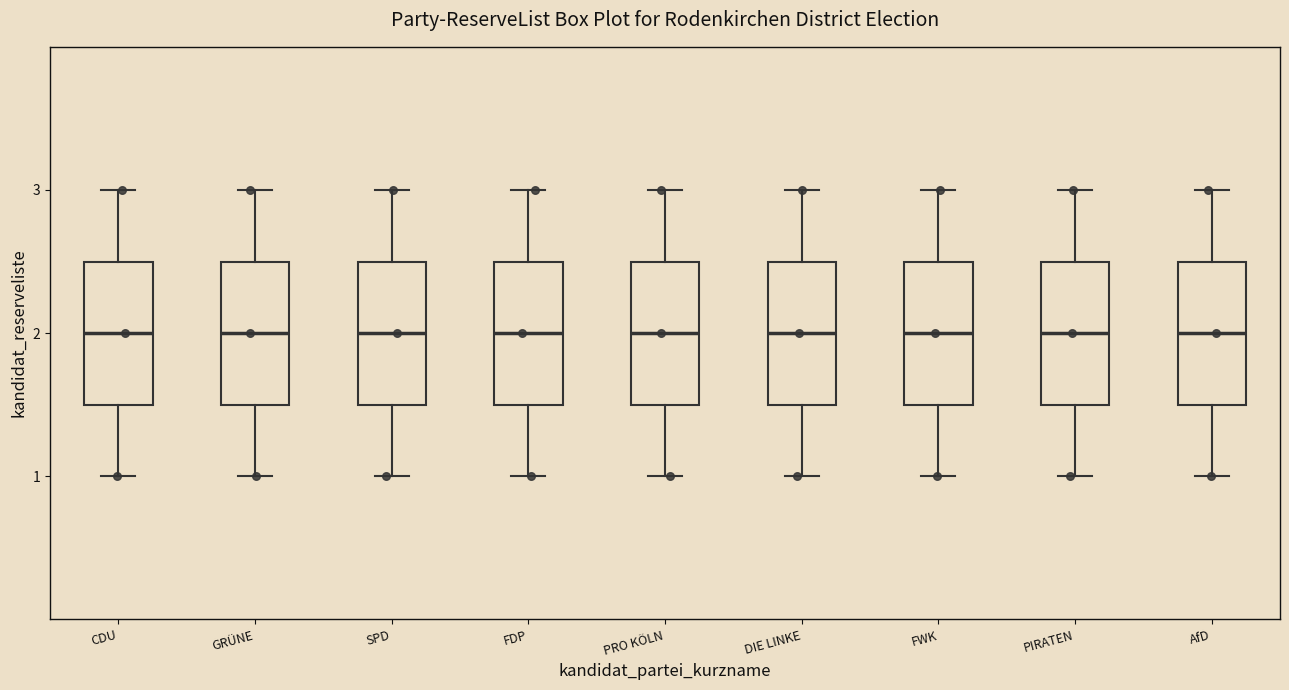

Reading left to right, transcribe this box plot: for each box, give where its median line is, the range the box spans, and where its two whiskers end, as read against the y-axis. The values are not printed on the chart, so give them approximately, as read against the axis.

CDU: median 2.0, box 1.5 to 2.5, whiskers 1.0 to 3.0
GRÜNE: median 2.0, box 1.5 to 2.5, whiskers 1.0 to 3.0
SPD: median 2.0, box 1.5 to 2.5, whiskers 1.0 to 3.0
FDP: median 2.0, box 1.5 to 2.5, whiskers 1.0 to 3.0
PRO KÖLN: median 2.0, box 1.5 to 2.5, whiskers 1.0 to 3.0
DIE LINKE: median 2.0, box 1.5 to 2.5, whiskers 1.0 to 3.0
FWK: median 2.0, box 1.5 to 2.5, whiskers 1.0 to 3.0
PIRATEN: median 2.0, box 1.5 to 2.5, whiskers 1.0 to 3.0
AfD: median 2.0, box 1.5 to 2.5, whiskers 1.0 to 3.0